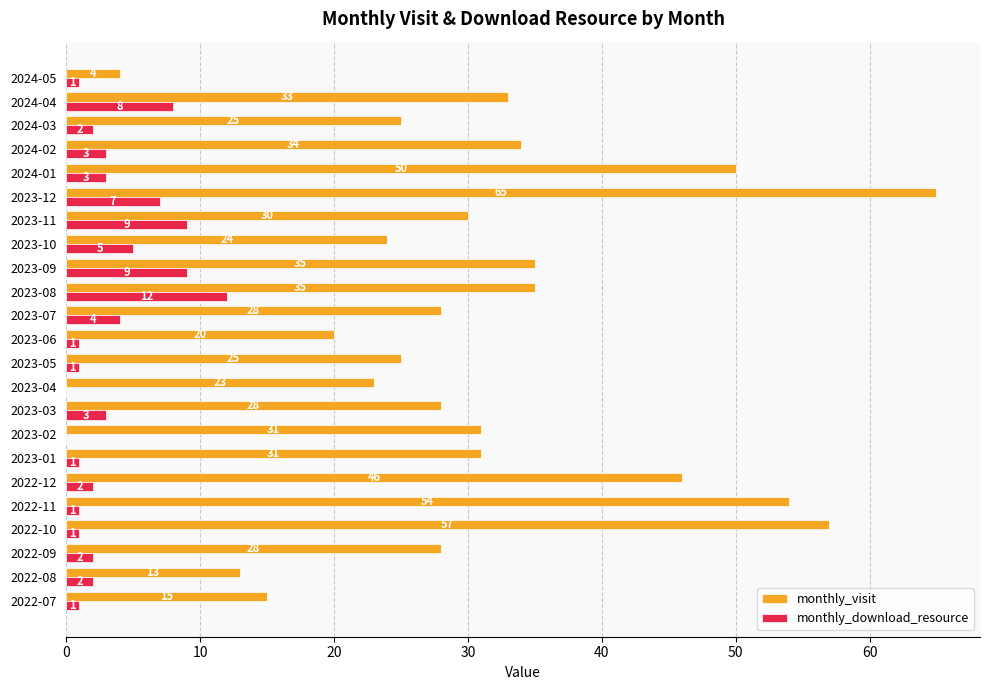

At which category is the sum across all series the highest?

2023-12